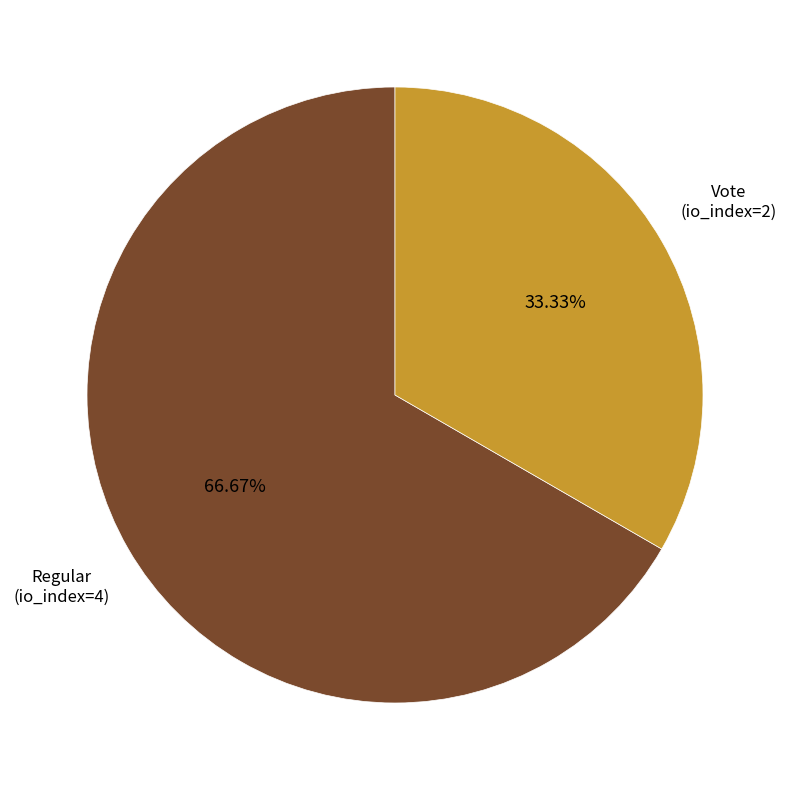

To the nearest percent, what is the difference between the Vote (io_index=2) and Regular (io_index=4) slice percentages?

33%